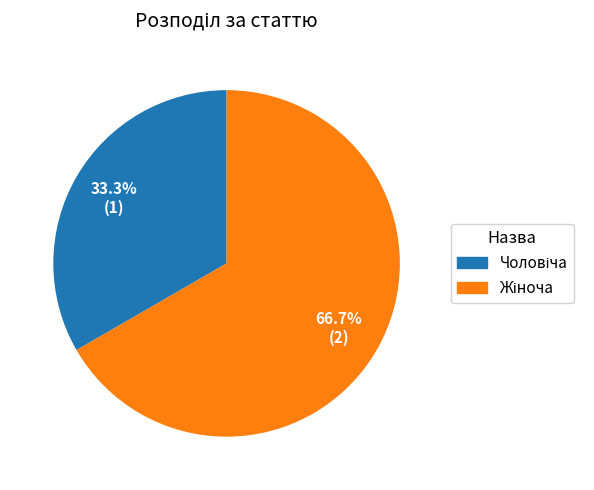

Does any single category account for the majority?

Yes